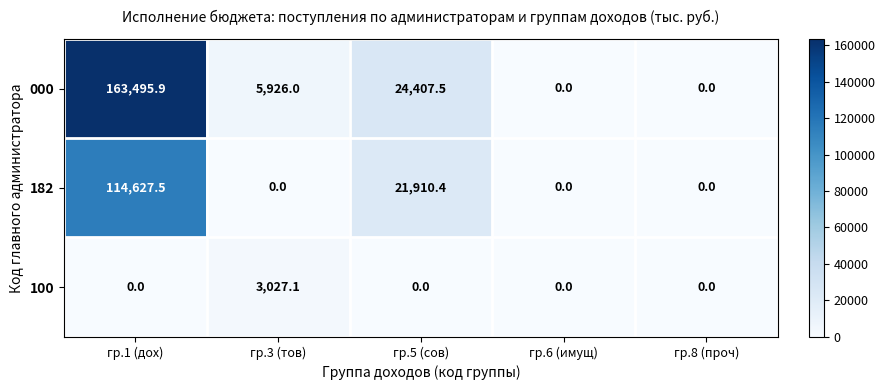

Between гр.5 (сов) and гр.8 (проч), which series saw the biggest shift?

000